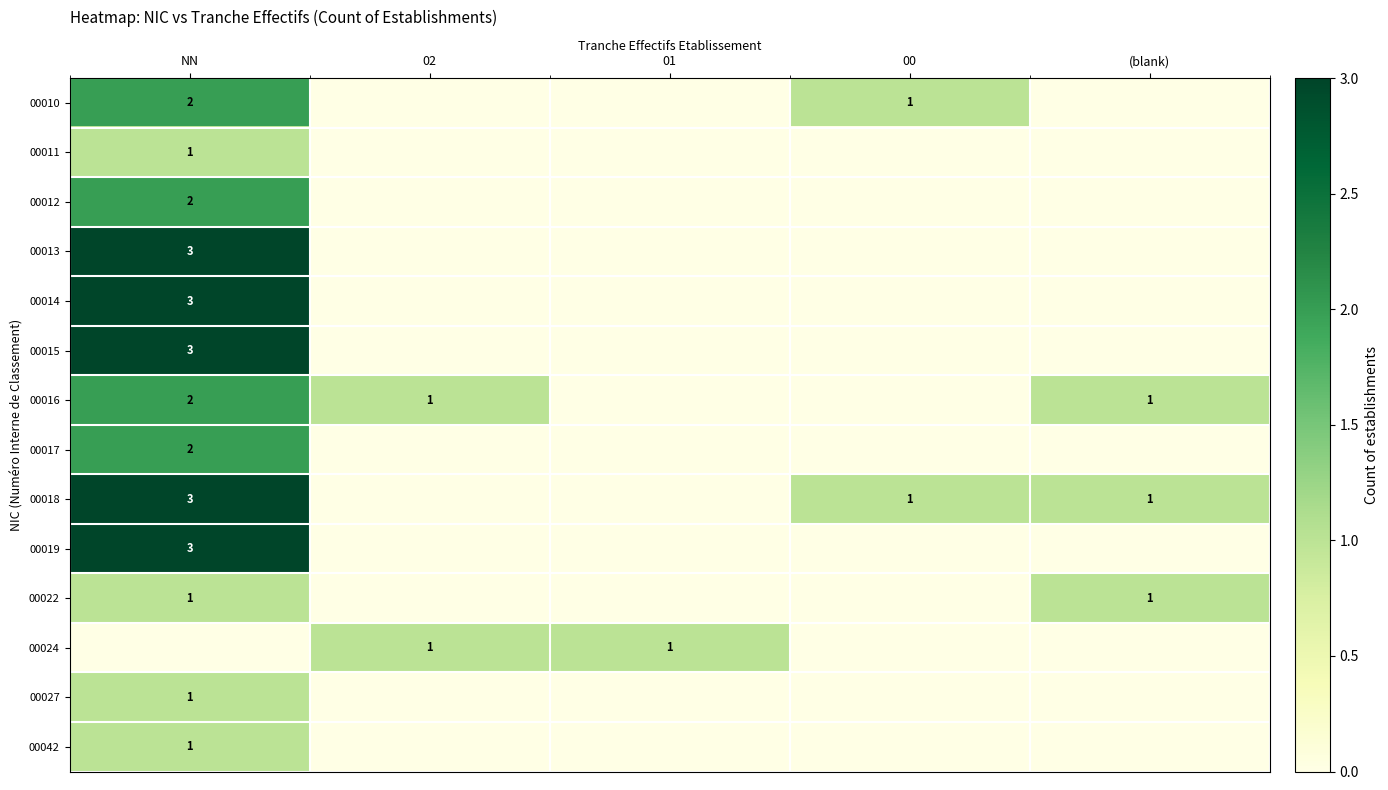

How many positive values does the 00014 series have?

1